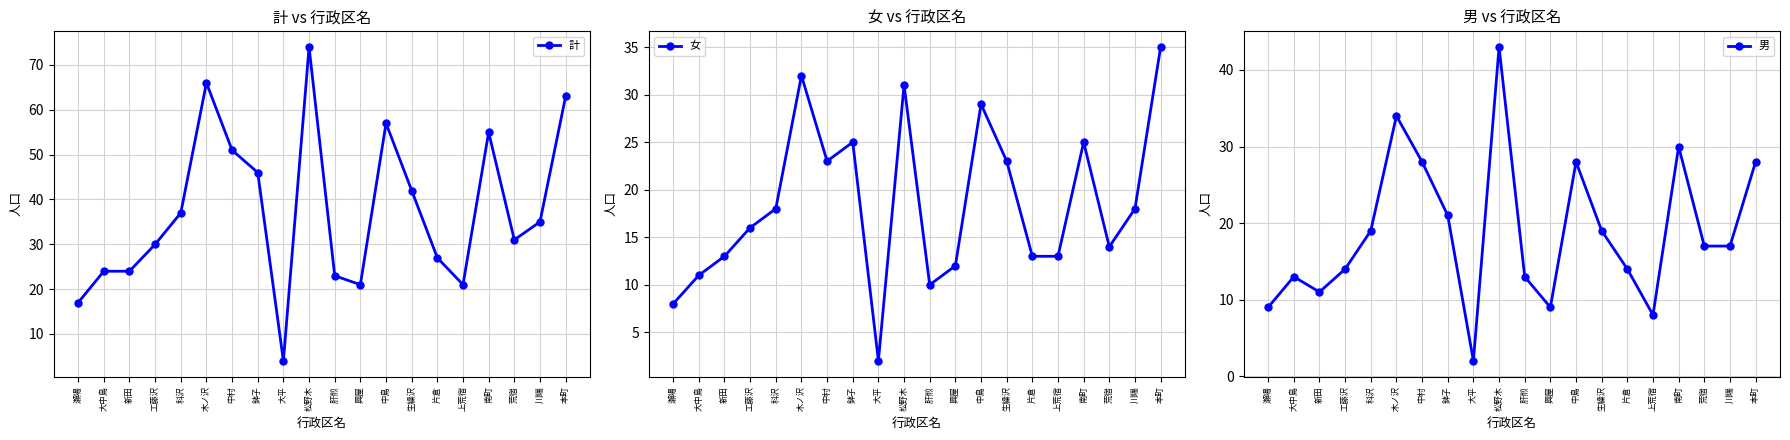

True or false: 男 has a value of 43 at 松野木.

True